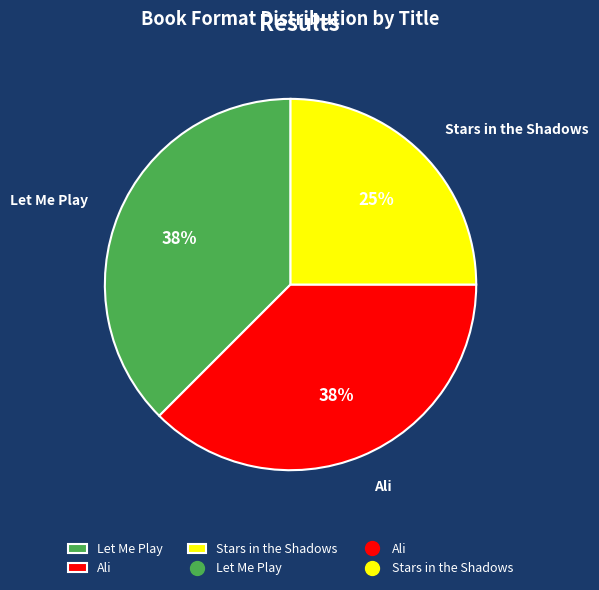

Which category has the smallest portion of the pie?

Stars in the Shadows